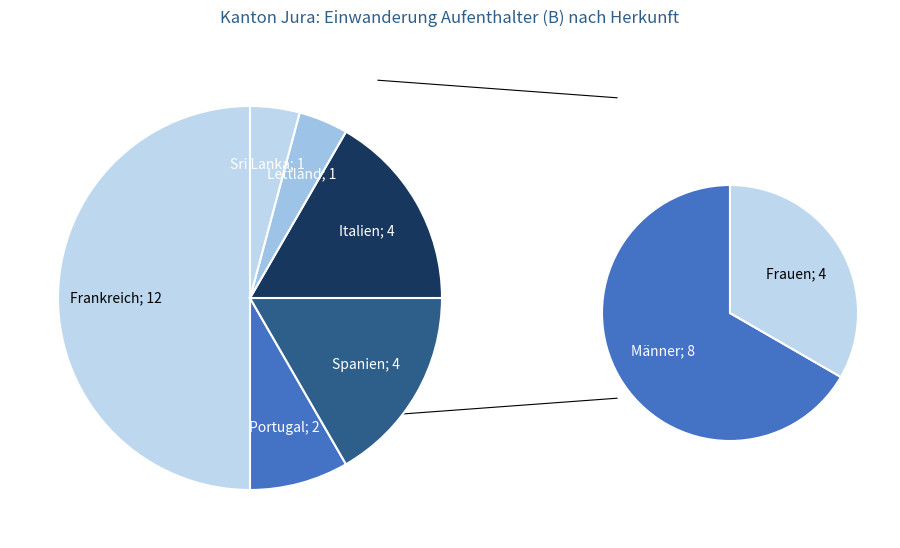

Is there any slice that represents more than half of the pie?

No